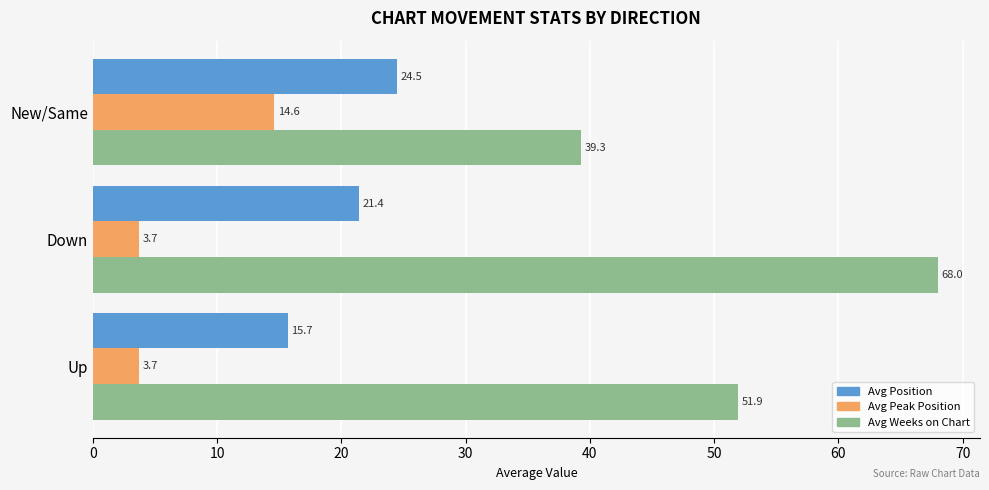

At how many categories does at least one series exceed 30?

3